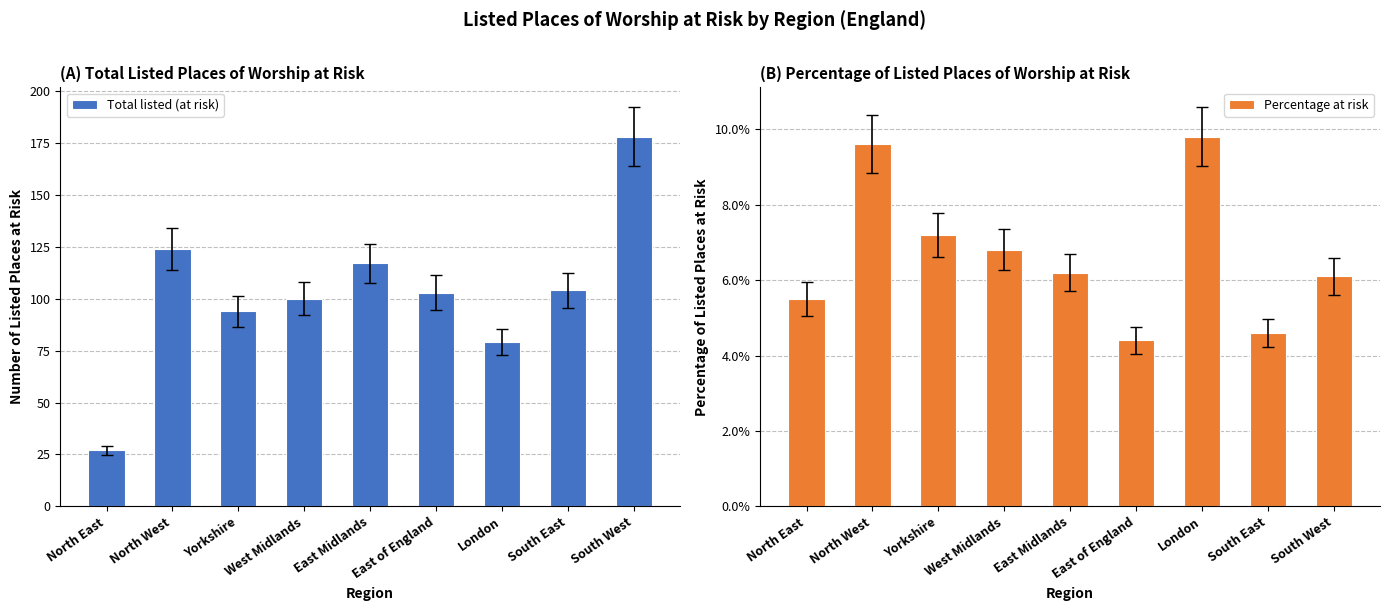

How many bars are there in total?

18